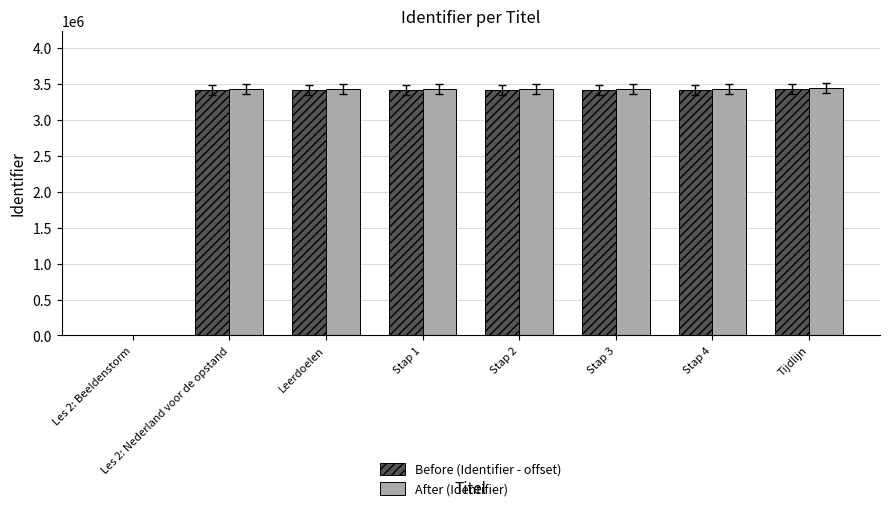

What is the total value across all series at Tijdlijn?

6893124